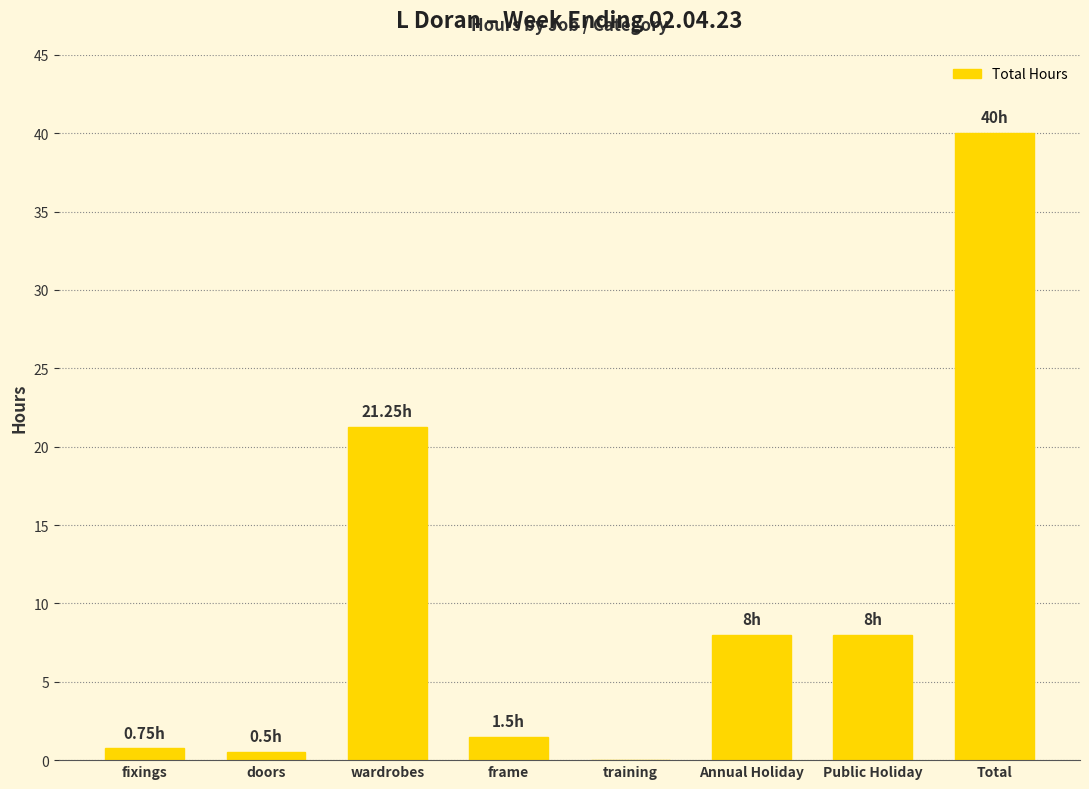

Where does the data first go above 8?

wardrobes